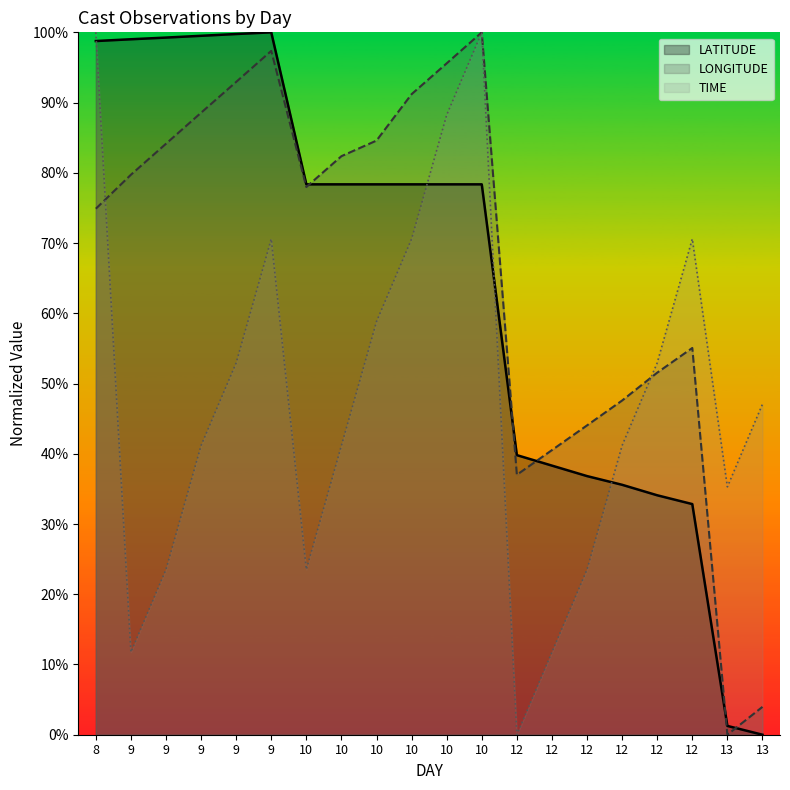

In TIME, how many points are lower than both neighbors (excluding endpoints)?

4